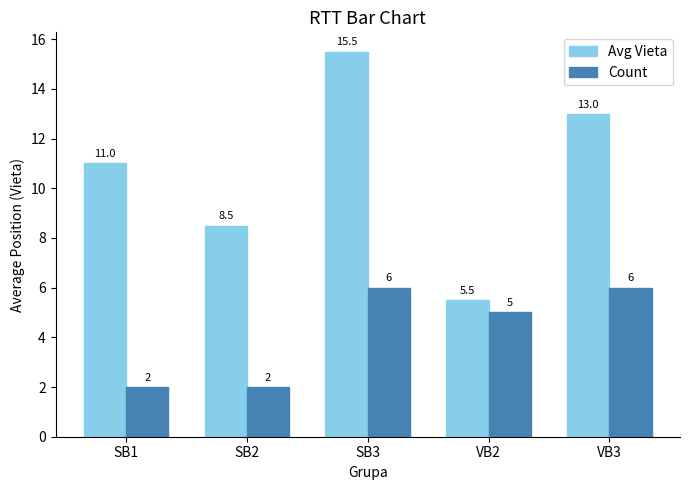

Which label corresponds to the largest value in the chart?

SB3